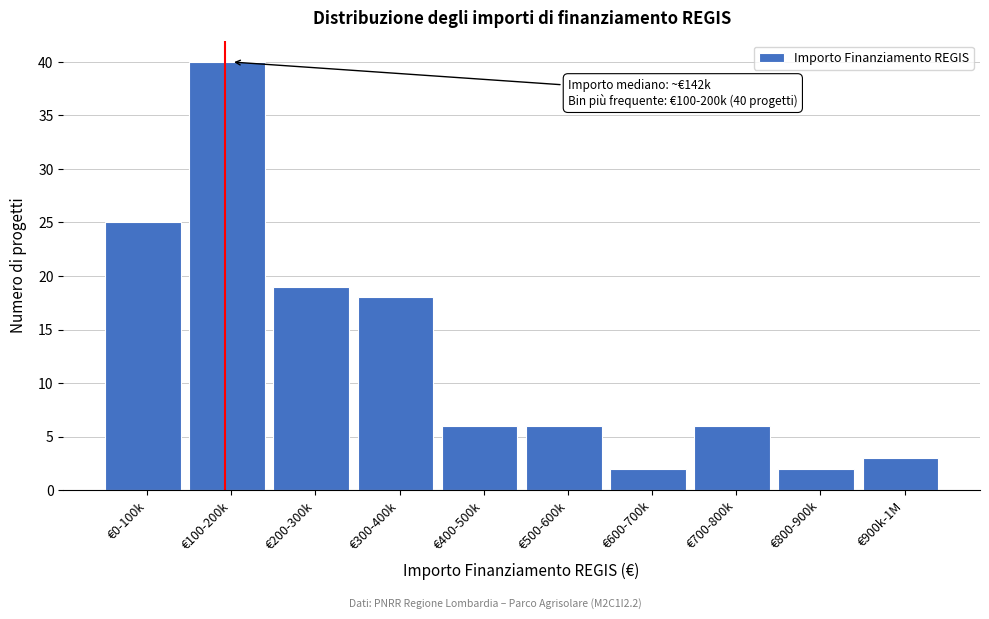

Reading left to right, list all the values displayed in this chart.

€0-100k=25	€100-200k=40	€200-300k=19	€300-400k=18	€400-500k=6	€500-600k=6	€600-700k=2	€700-800k=6	€800-900k=2	€900k-1M=3